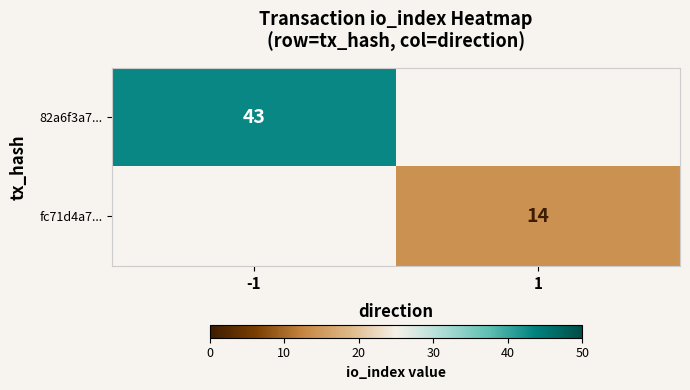

Is it true that fc71d4a7... equals 14 at 1?

True